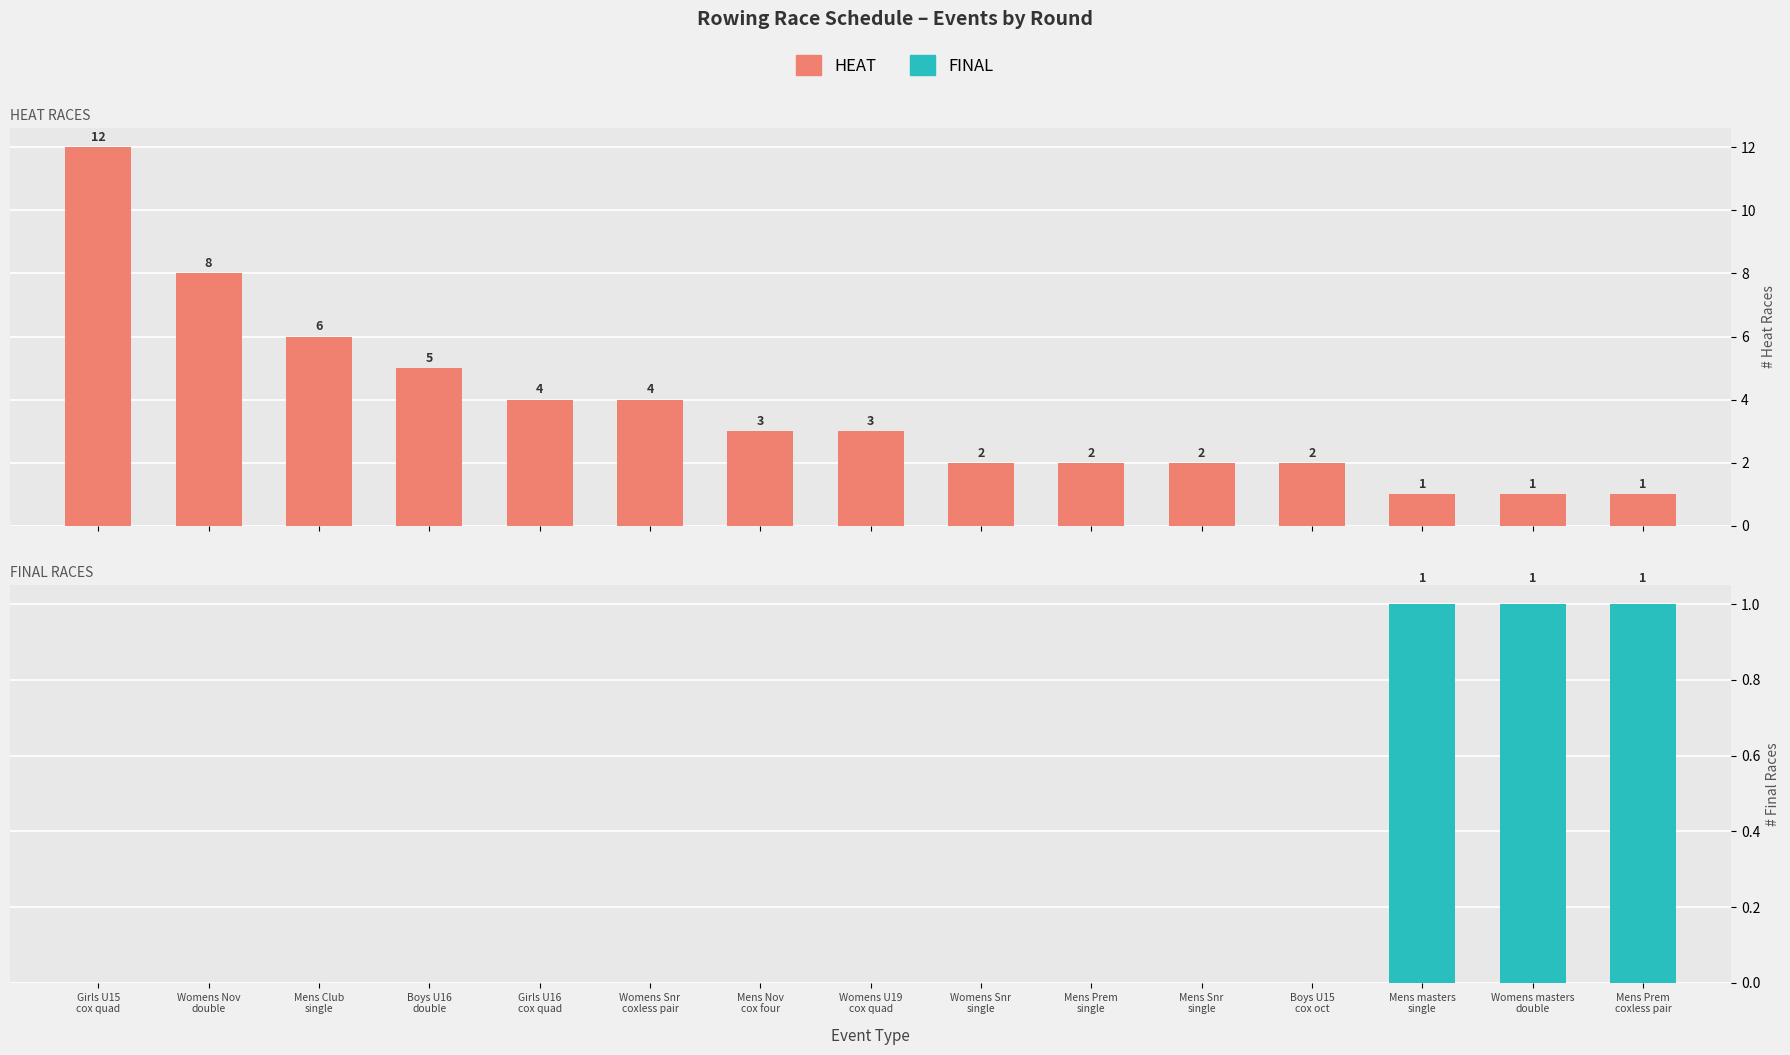

Rank the series by their maximum value, from highest to lowest.

HEAT, FINAL